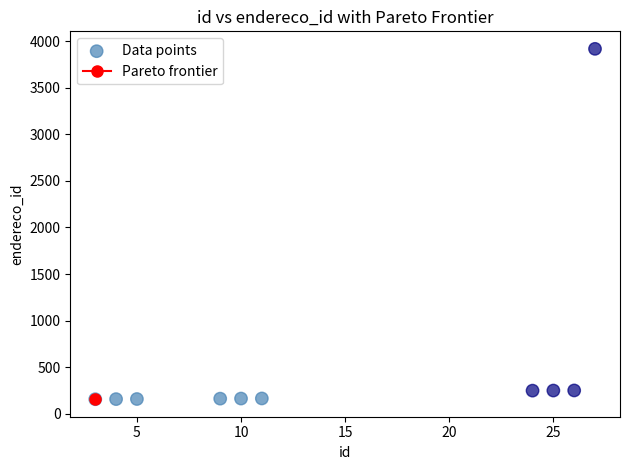

What is the range of X values (max minus min)?

24